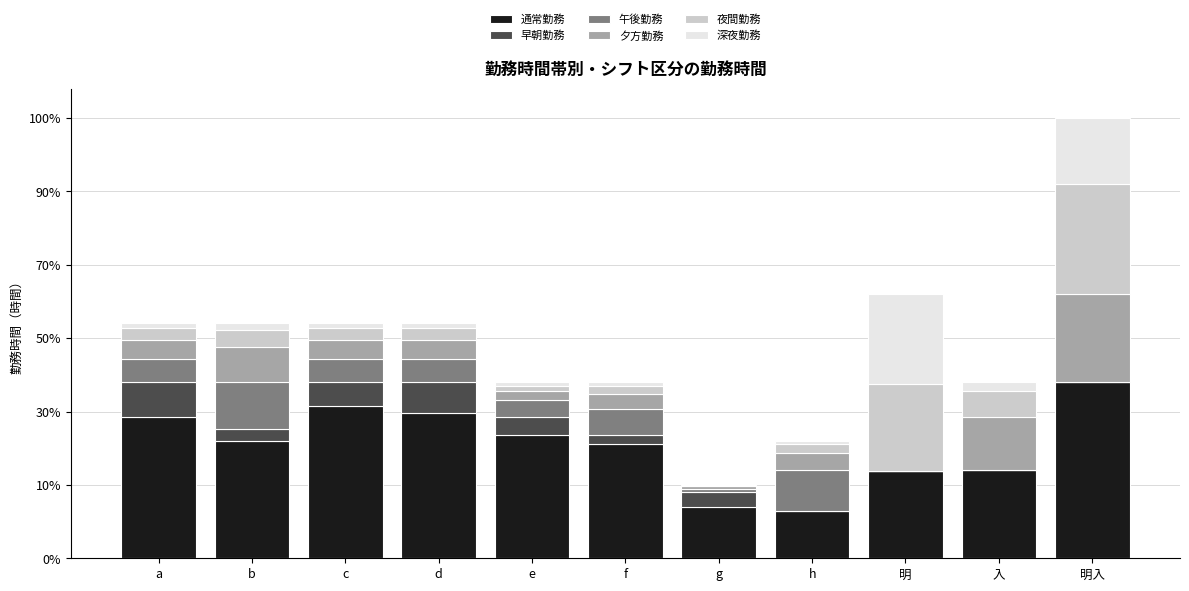

Are the bars grouped side by side (vs. stacked)?

No